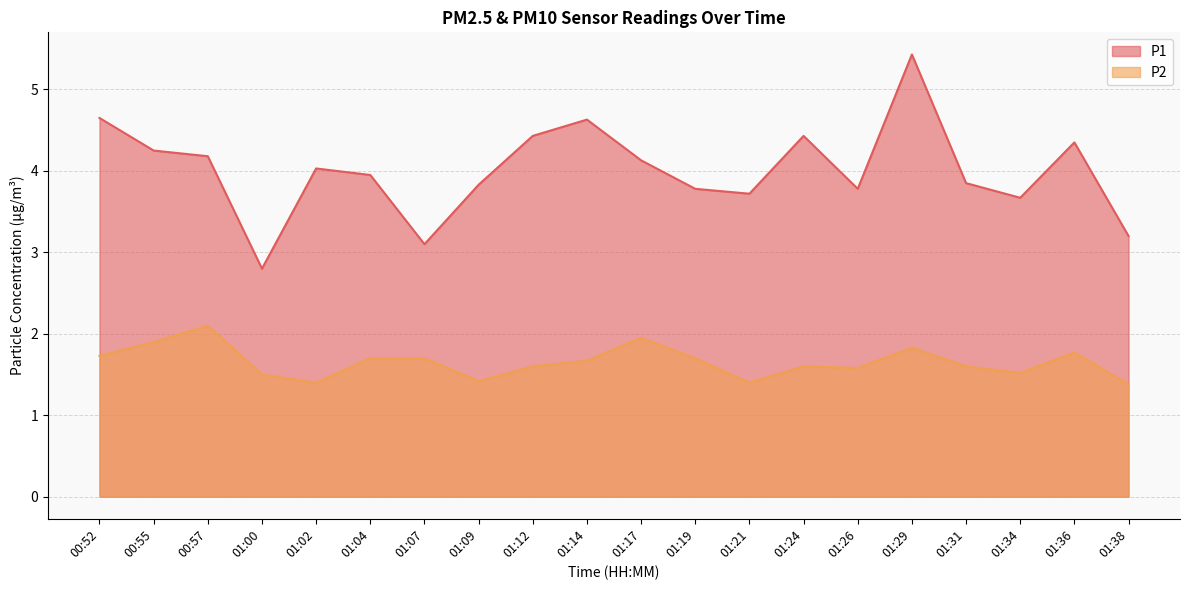

What is the label of the 6th point from the left?

01:04